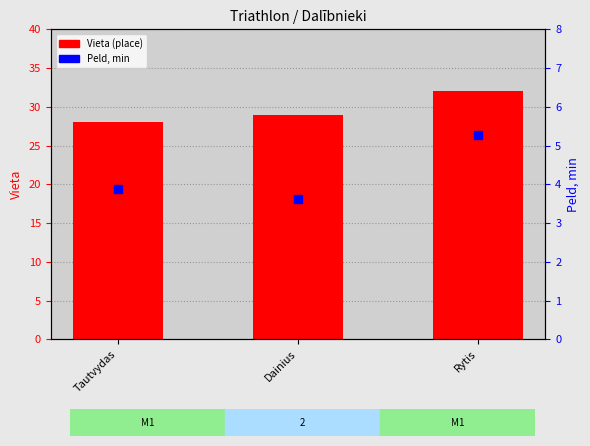

Is the value of Vieta (place) at Rytis greater than the value of Peld (min) at Tautvydas?

Yes